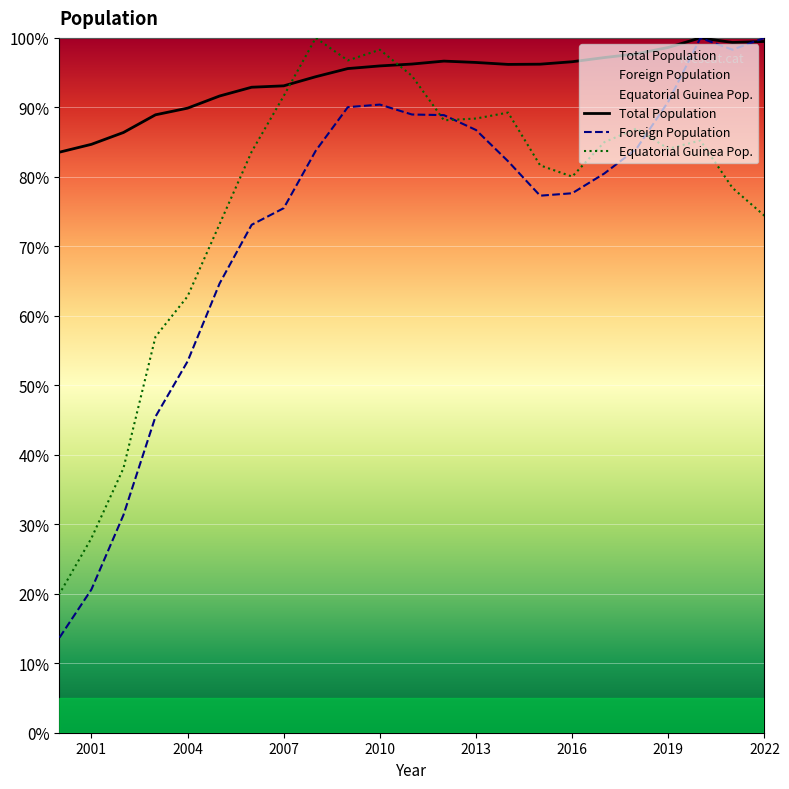

What is the sum of all Foreign Population values?

1697.4